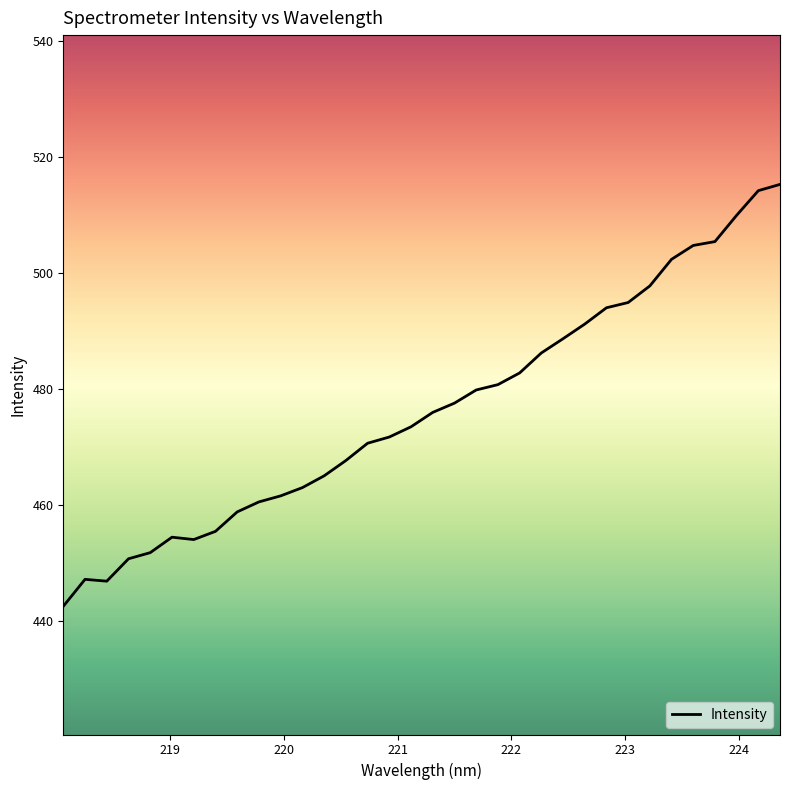

What is the difference between the second highest and second lowest values?

67.4